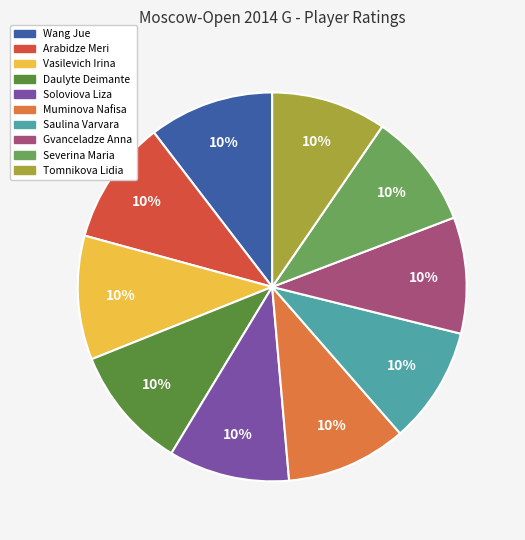

What is the ratio of the value at Soloviova Liza to the value at Daulyte Deimante?

1.0